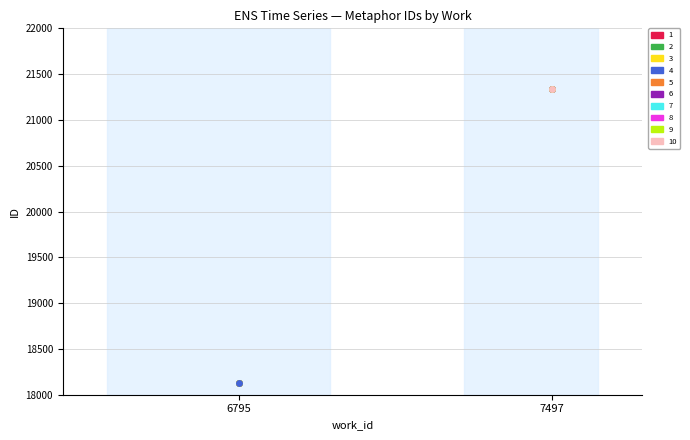

What value does the data have at 7497?

21336